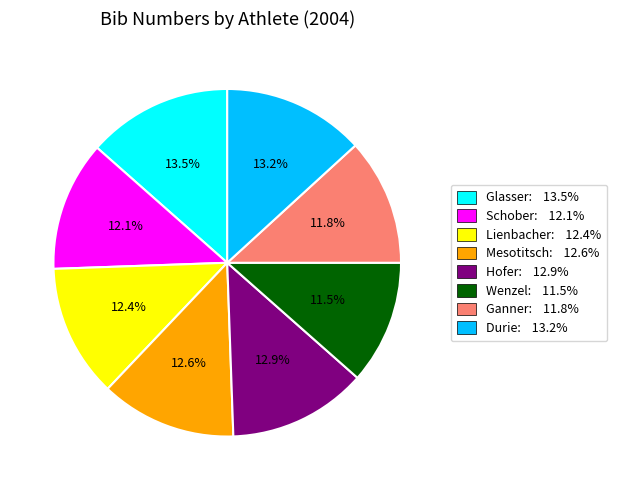

Count the number of slices in the pie.

8